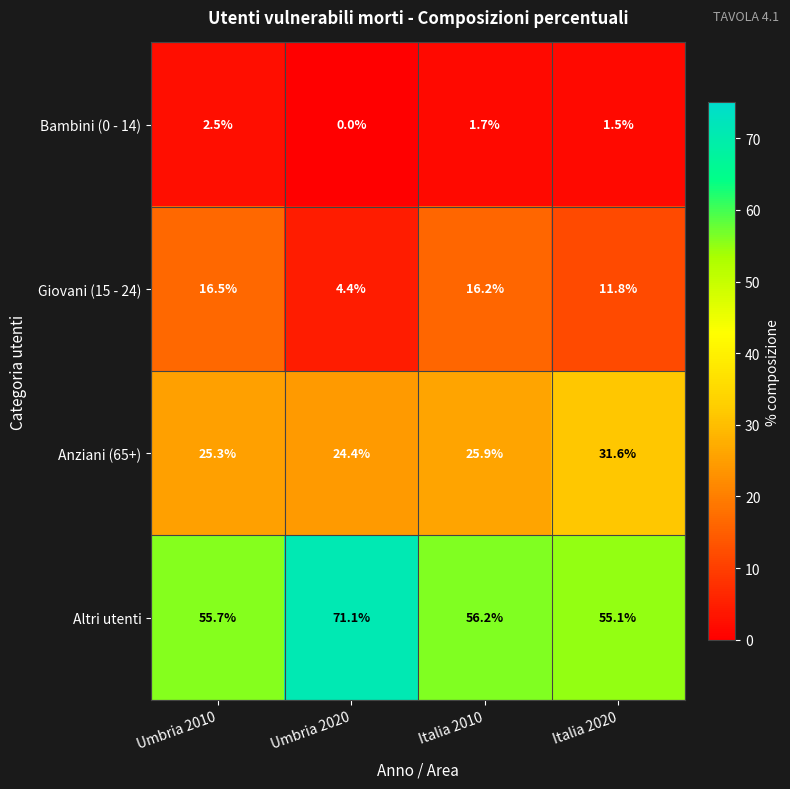

List the series in order of their peak value, lowest first.

Bambini (0 - 14), Giovani (15 - 24), Anziani (65+), Altri utenti